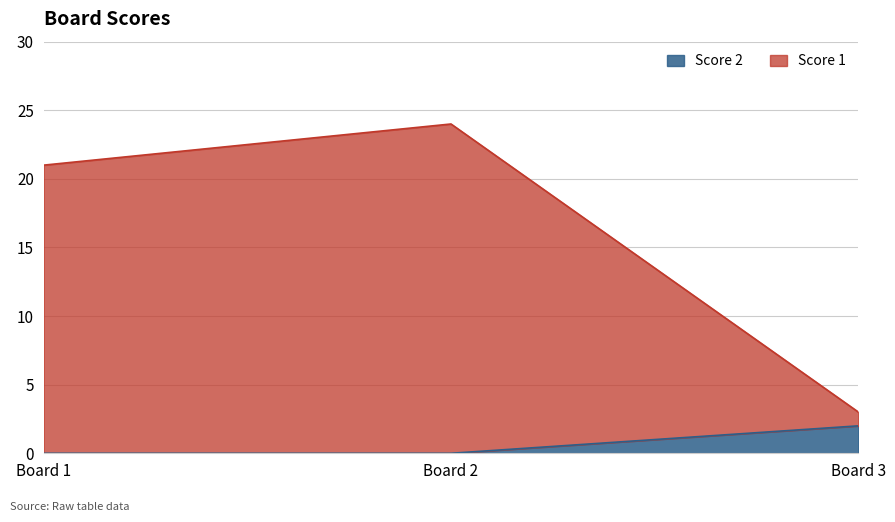

How many categories are shown in the chart?

3